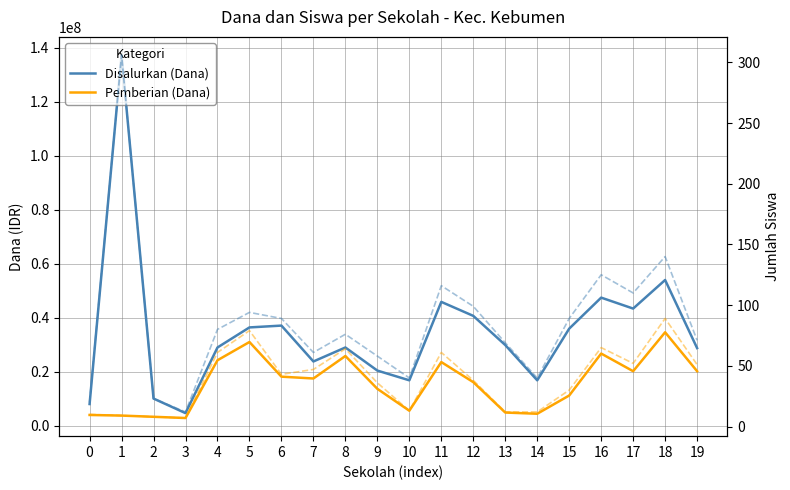

Reading right to left, extract all data points from this chart.

Disalurkan (Dana): 19=28800000	18=54000000	17=43425000	16=47475000	15=36000000	14=16875000	13=29925000	12=40725000	11=45900000	10=16875000	9=20475000	8=29025000	7=23850000	6=37125000	5=36450000	4=29025000	3=4725000	2=10125000	1=137250000	0=8100000
Pemberian (Dana): 19=20250000	18=34650000	17=20250000	16=26775000	15=11250000	14=4500000	13=4950000	12=16200000	11=23625000	10=5625000	9=13725000	8=25875000	7=17550000	6=18225000	5=31050000	4=24300000	3=2925000	2=3375000	1=3825000	0=4050000
Siswa Disalurkan: 19=71	18=140	17=110	16=125	15=89	14=40	13=69	12=99	11=116	10=40	9=58	8=76	7=61	6=89	5=94	4=80	3=12	2=23	1=306	0=20
Siswa Pemberian: 19=51	18=89	17=52	16=65	15=30	14=12	13=12	12=38	11=61	10=13	9=36	8=64	7=47	6=43	5=79	4=61	3=7	2=8	1=9	0=10